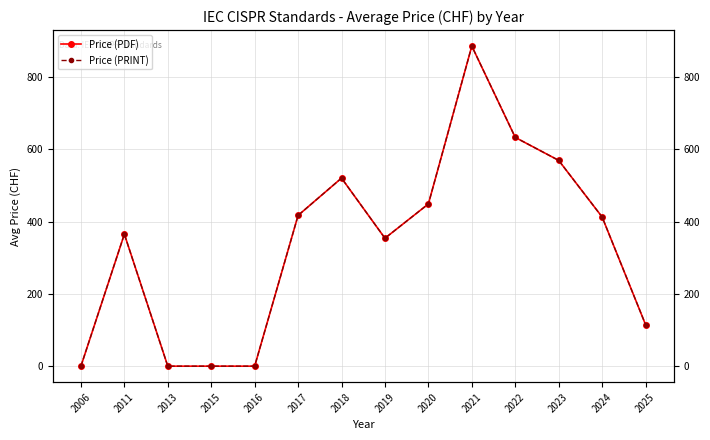

At which category does Price (PRINT) reach its first local valley?

2019